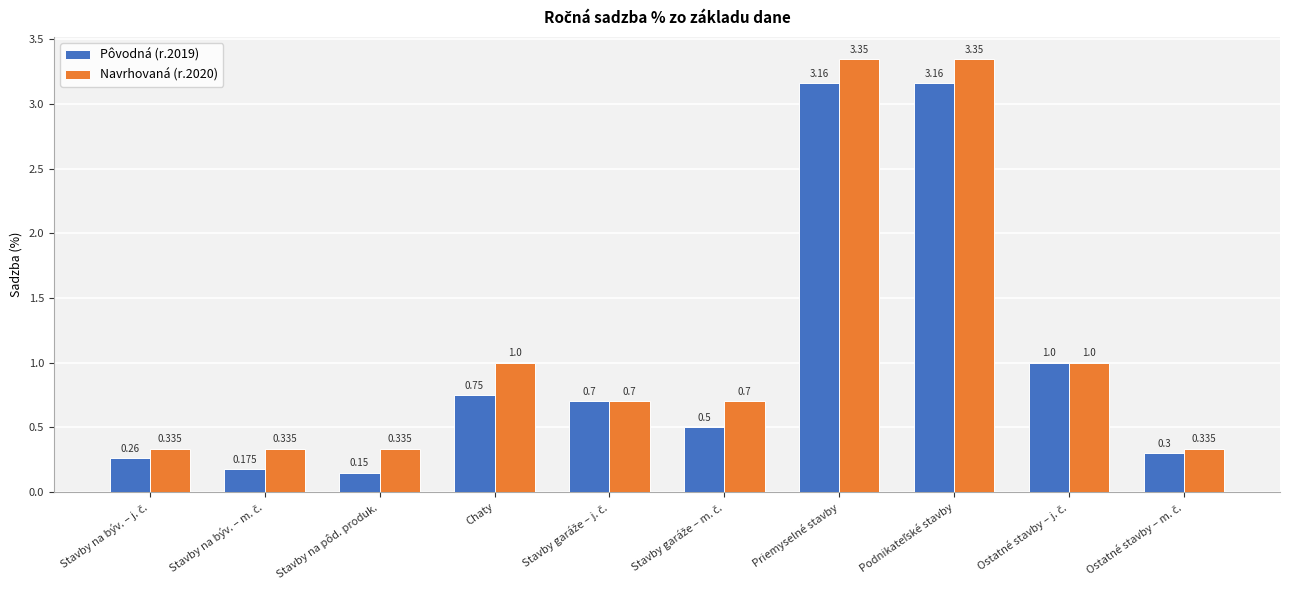

Rank the series by their average value, from highest to lowest.

Navrhovaná (r.2020), Pôvodná (r.2019)